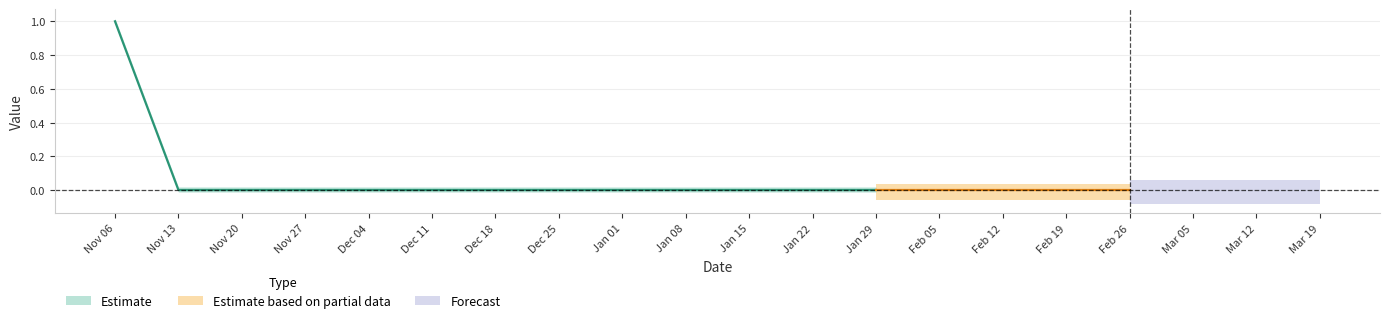

What is the label of the 2nd point from the right?

2023-03-12